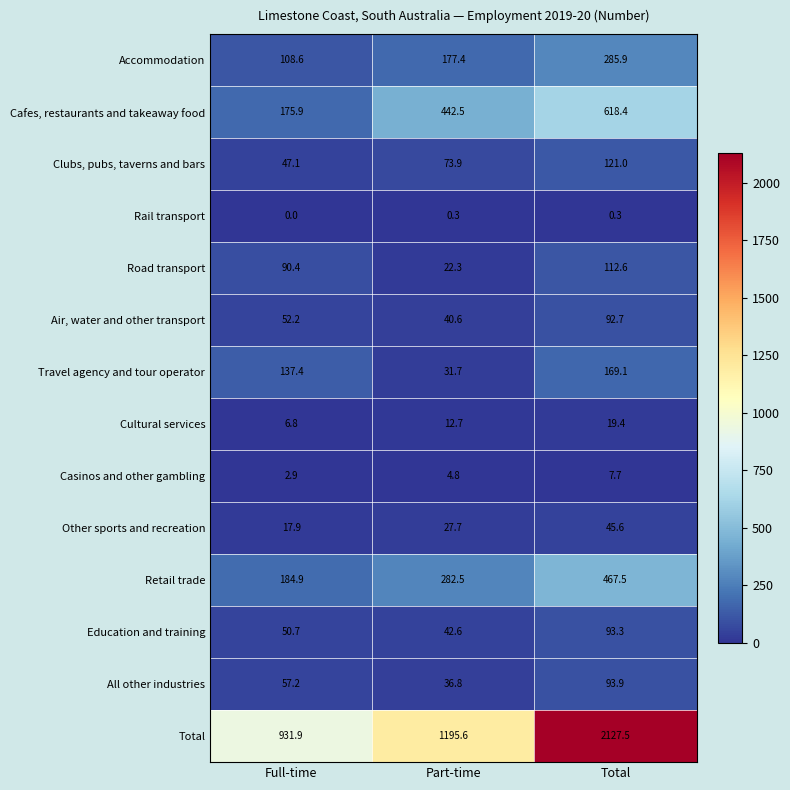

What is the sum of all Air, water and other transport values?

185.5